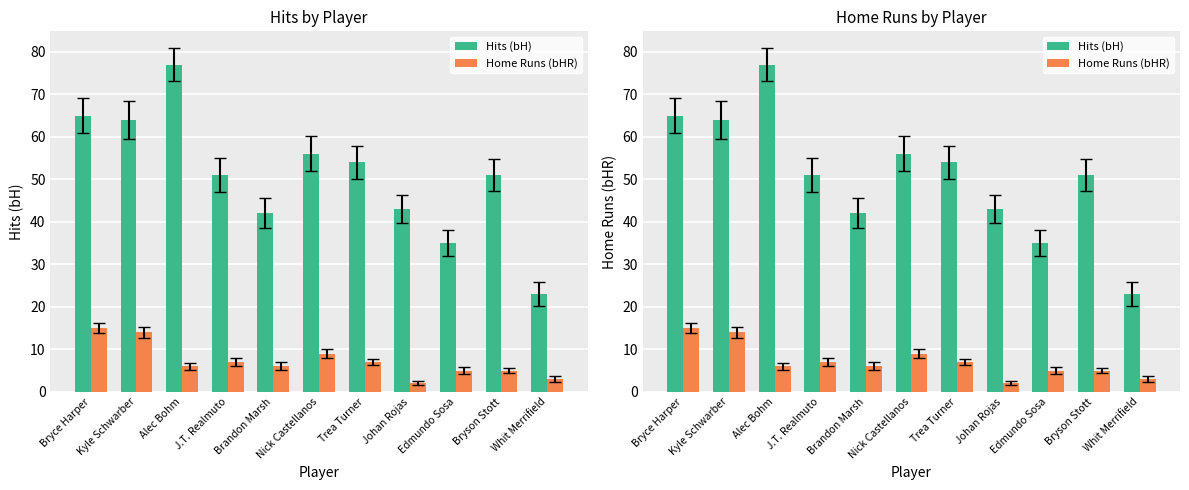

At which label is Hits (bH) closest to 50?

J.T. Realmuto